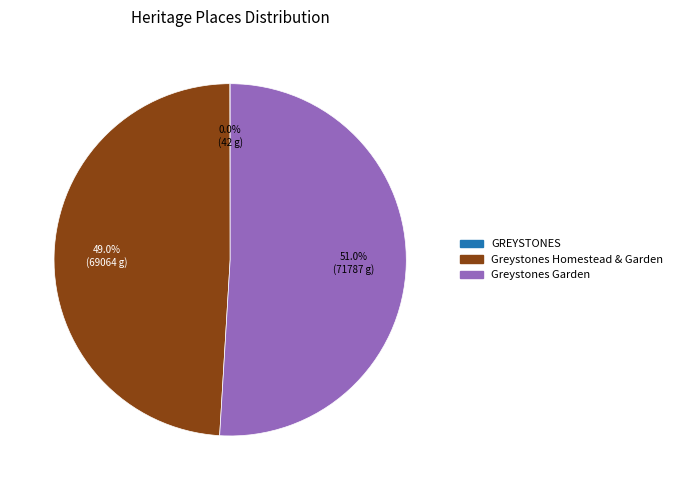

Combined, what portion of the pie is Greystones Garden and Greystones Homestead & Garden?

100.0%